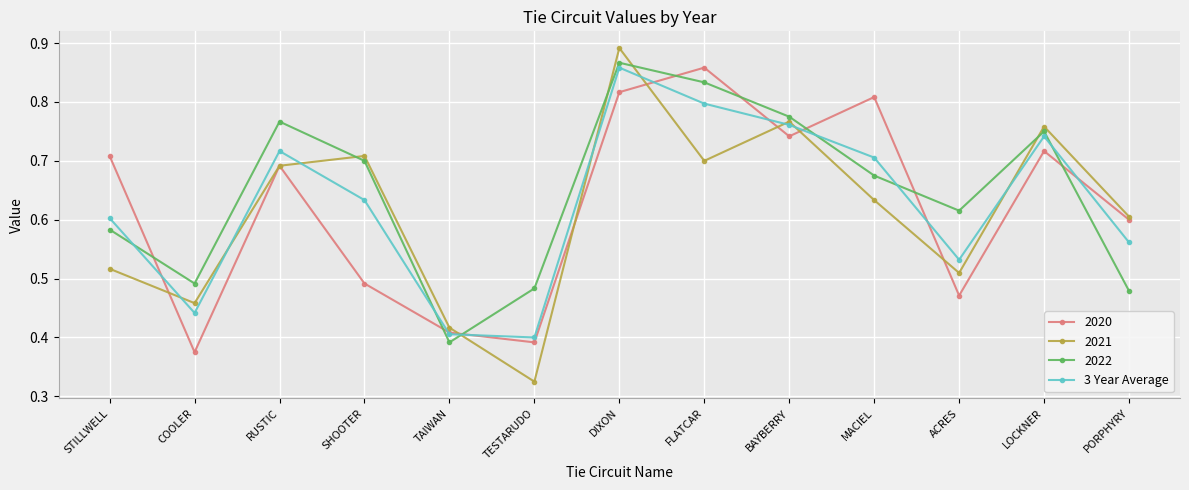

How many interior local peaks does the 2022 series have?

3